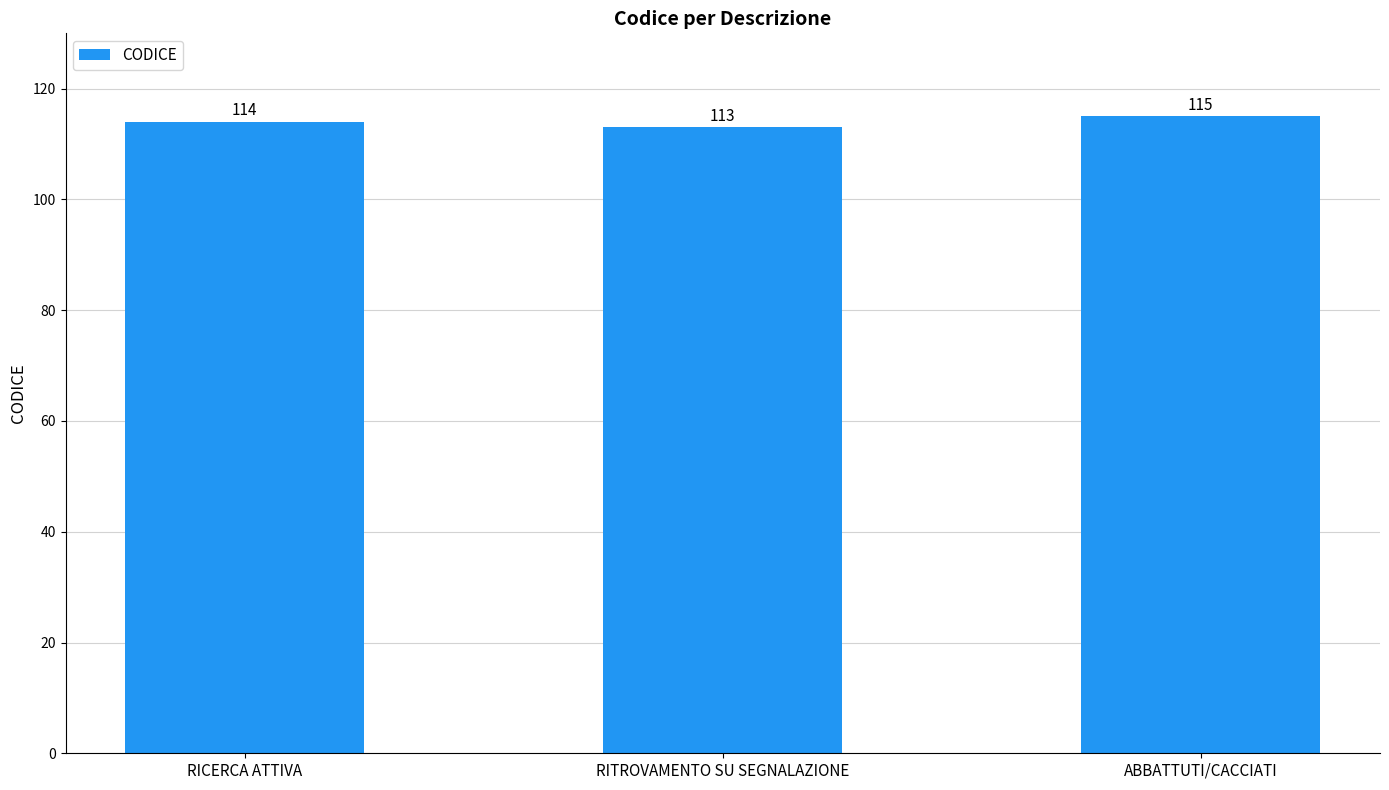

Count the values in the range 113 to 115.

3